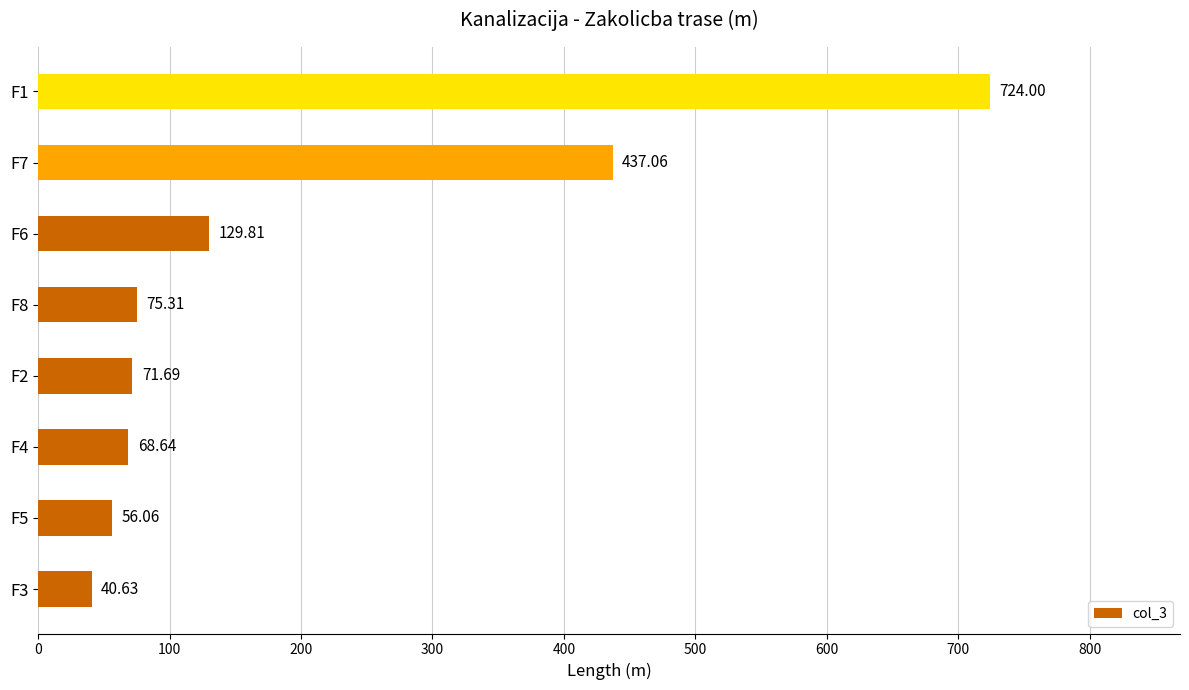

What is the maximum value shown in the chart?

724.0